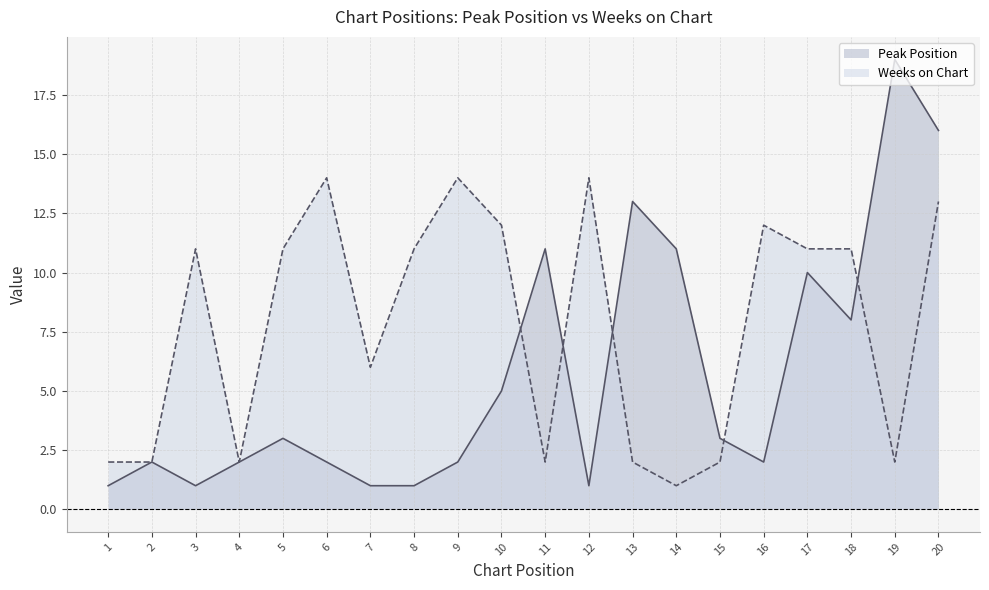

Where is Peak Position nearest to the value 10?

17